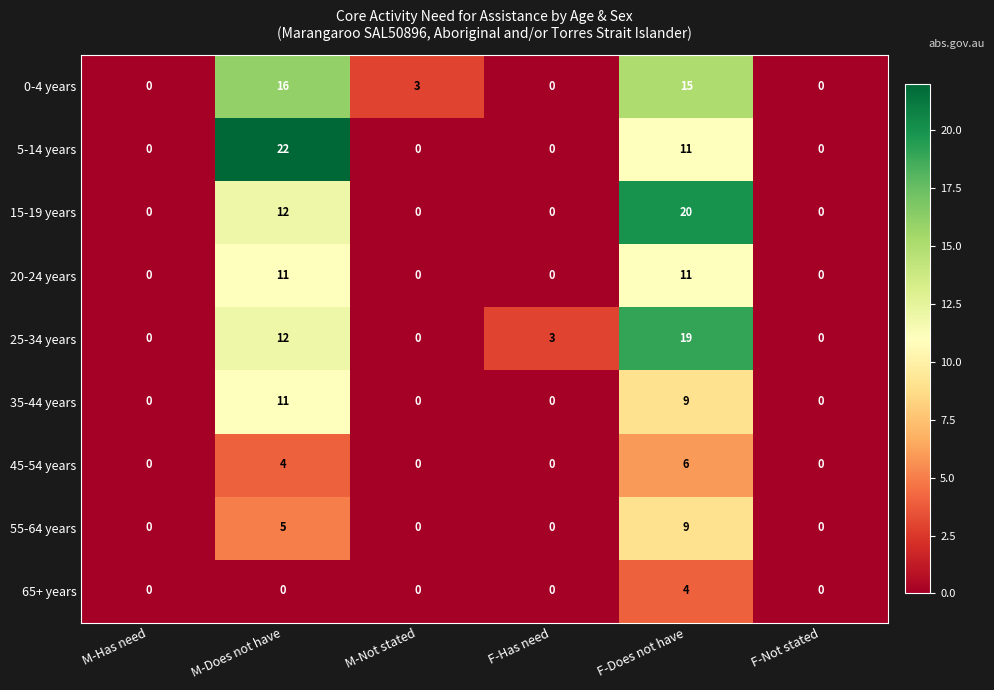

What is the sum of all 25-34 years values?

34